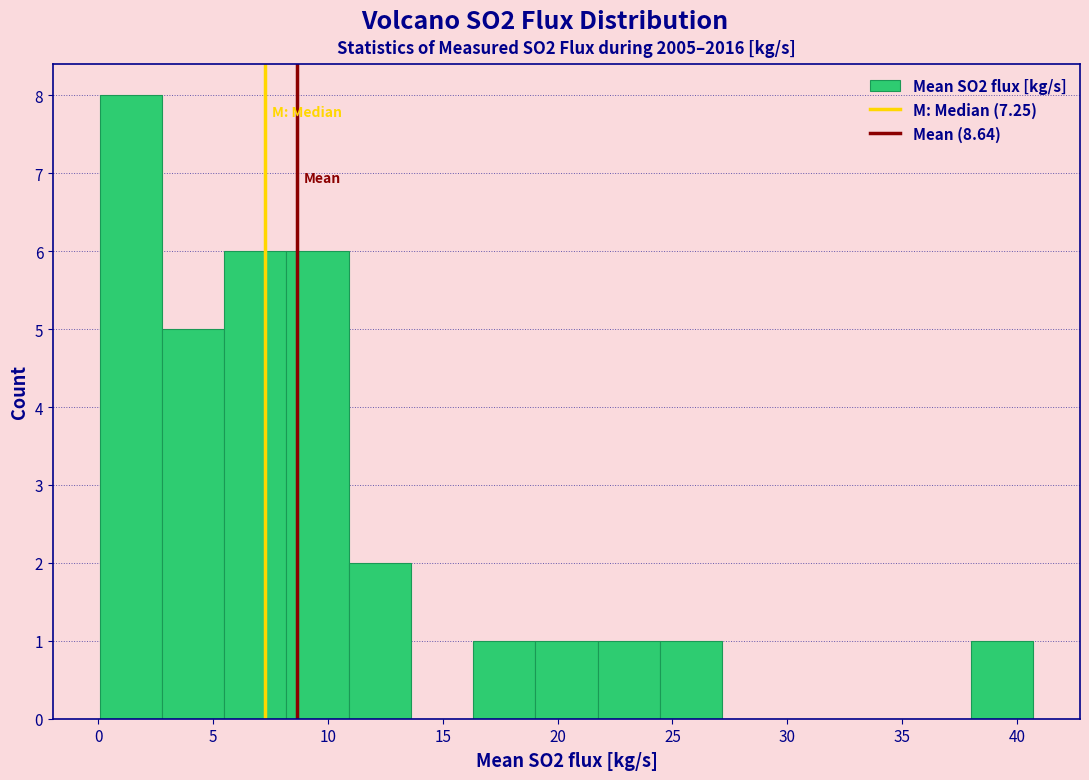

Reading left to right, transcribe this chart: for each bar, give the range it covers on the x-axis and its height. Neither the bar edges nor the heights are printed on the chart, so give them approximately, as read against the axes.

0.0 to 3.0: 8
3.0 to 5.5: 5
5.5 to 8.0: 6
8.0 to 11.0: 6
11.0 to 13.5: 2
13.5 to 16.5: 0
16.5 to 19.0: 1
19.0 to 21.5: 1
21.5 to 24.5: 1
24.5 to 27.0: 1
27.0 to 30.0: 0
30.0 to 32.5: 0
32.5 to 35.5: 0
35.5 to 38.0: 0
38.0 to 40.5: 1